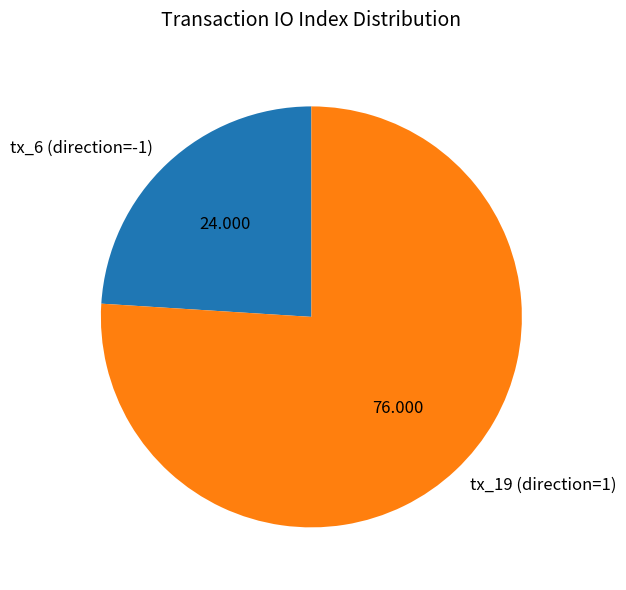

Is tx_6 (direction=-1) the majority of the pie?

No